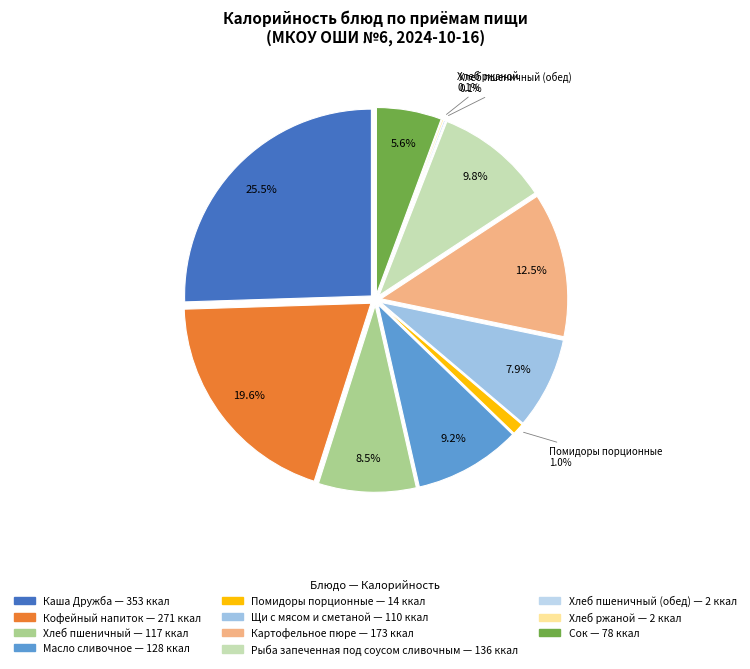

What is the smallest slice in the pie chart?

Хлеб пшеничный (обед)